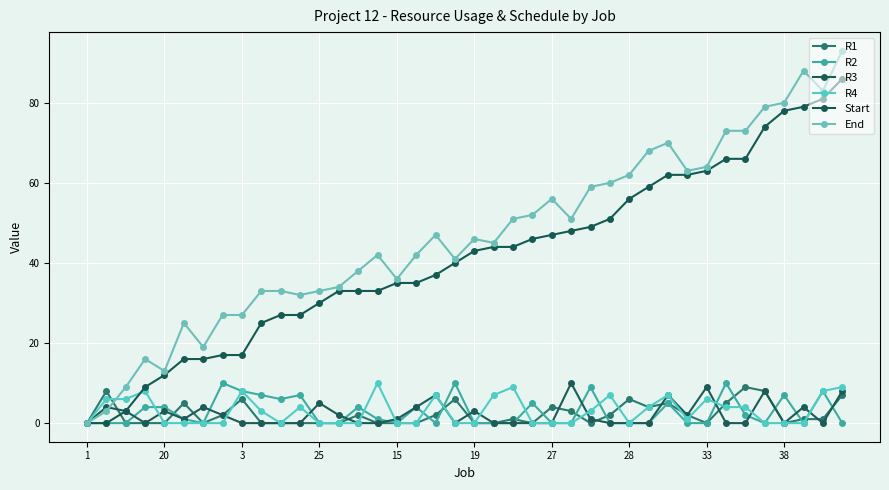

Which label corresponds to the largest value in the chart?

39